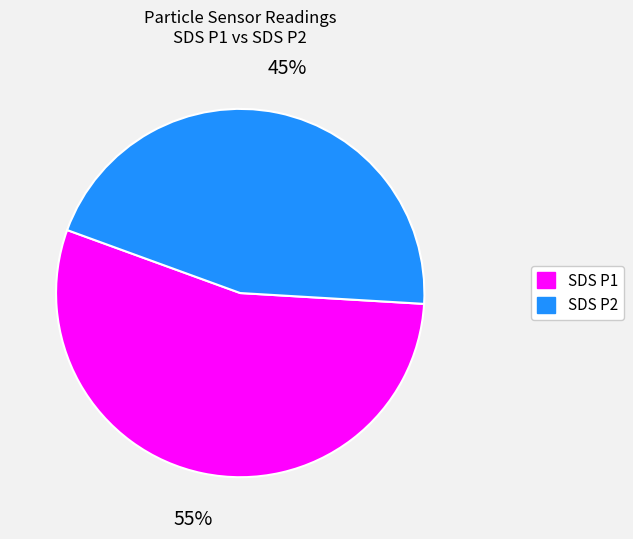

Is there any slice that represents more than half of the pie?

Yes